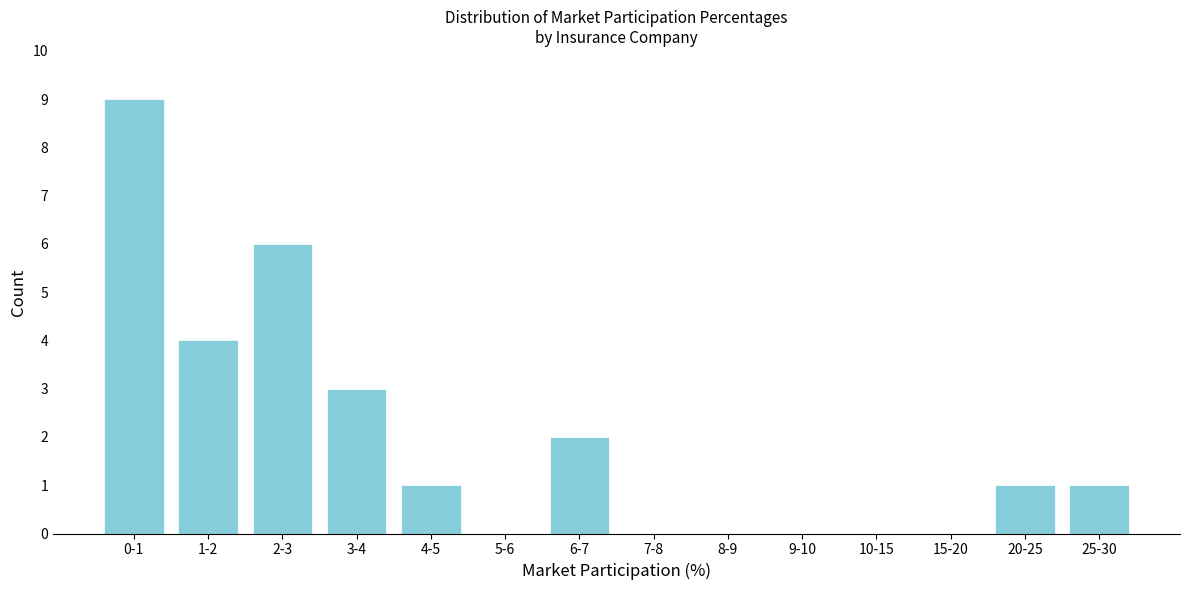

Reading left to right, extract all data points from this chart.

0-1=9	1-2=4	2-3=6	3-4=3	4-5=1	5-6=0	6-7=2	7-8=0	8-9=0	9-10=0	10-15=0	15-20=0	20-25=1	25-30=1